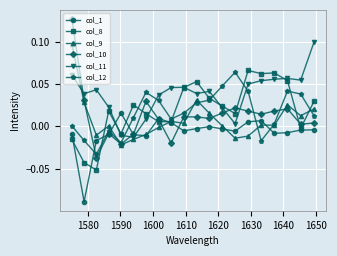

True or false: col_1 has more than 0 points higher than both neighbors.

True